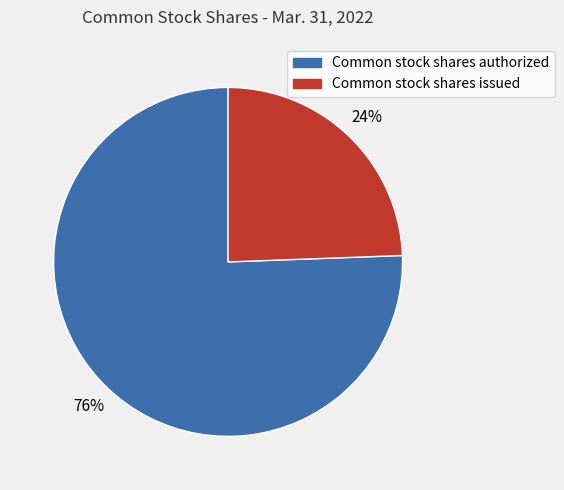

What is the smallest slice in the pie chart?

Common stock shares issued